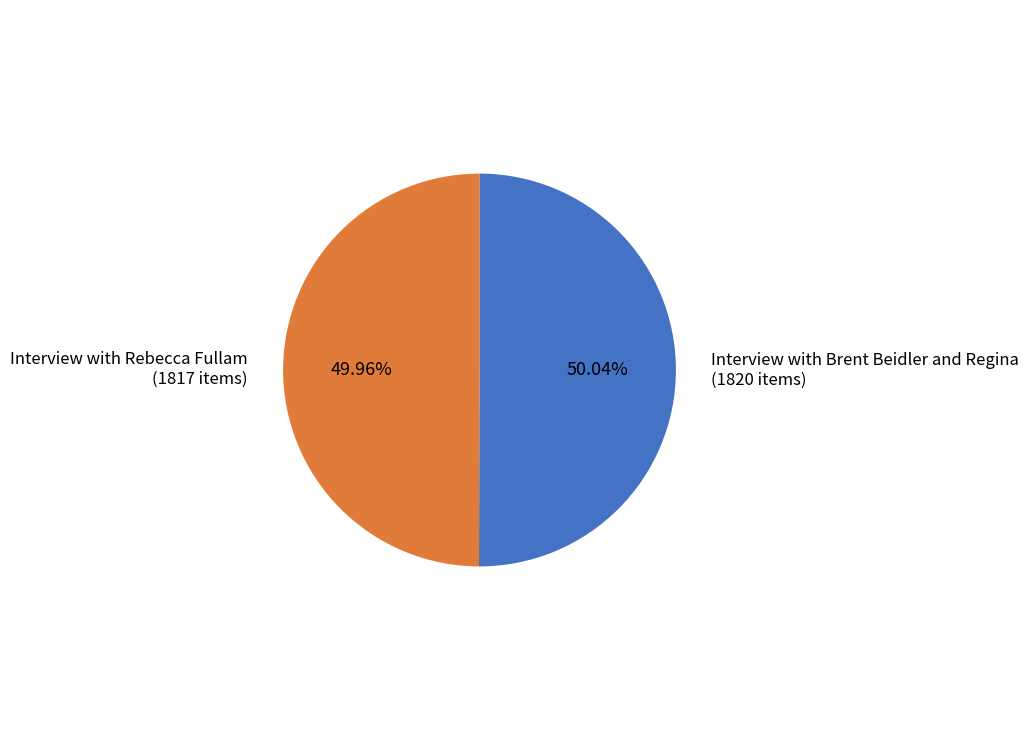

What is the ratio of the value at Interview with Brent Beidler and Regina (1820 items) to the value at Interview with Rebecca Fullam (1817 items)?

1.0